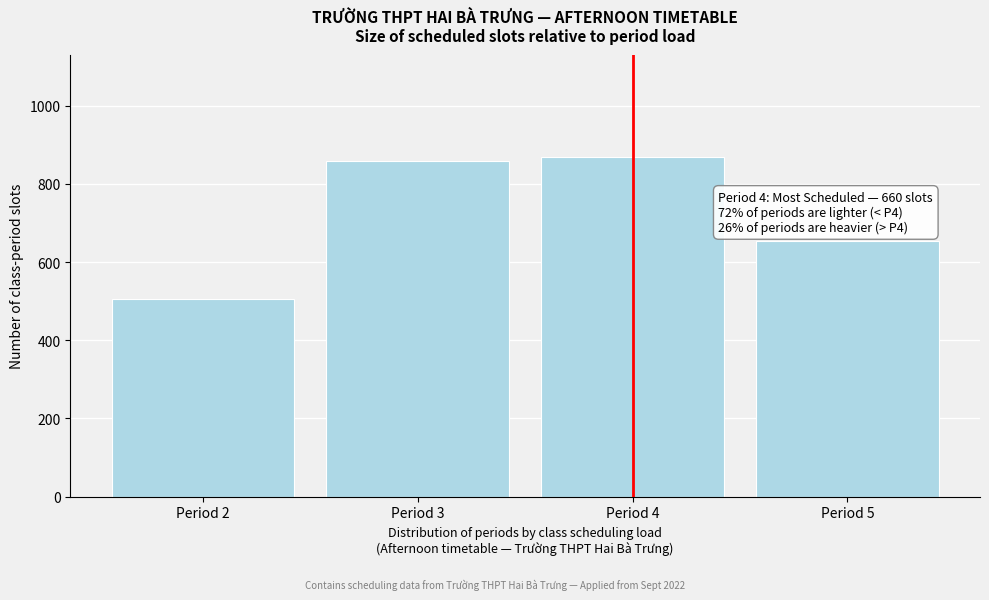

Reading left to right, extract all data points from this chart.

Period 2=505	Period 3=860	Period 4=870	Period 5=655